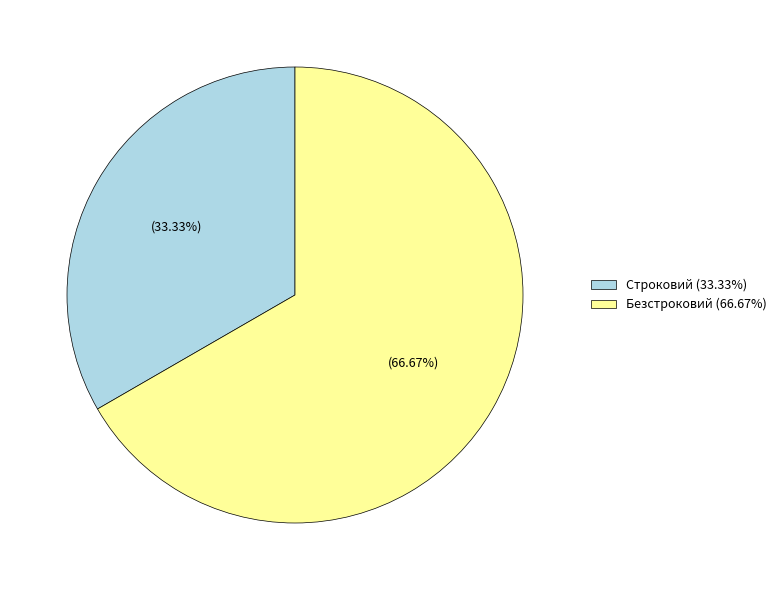

Which category has the smallest portion of the pie?

Строковий